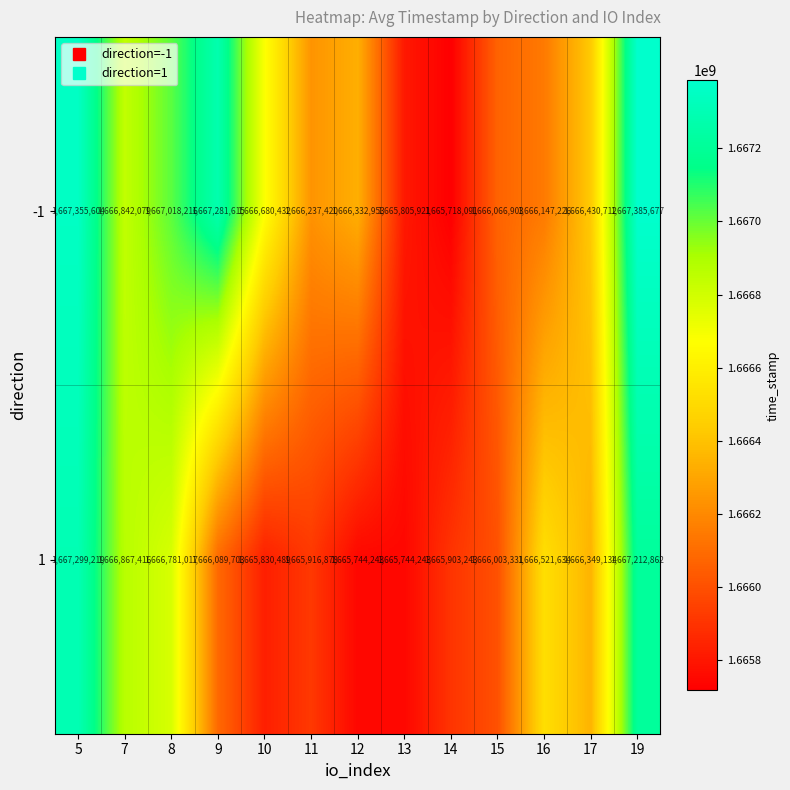

Where is 1 nearest to the value 1666521731?

16